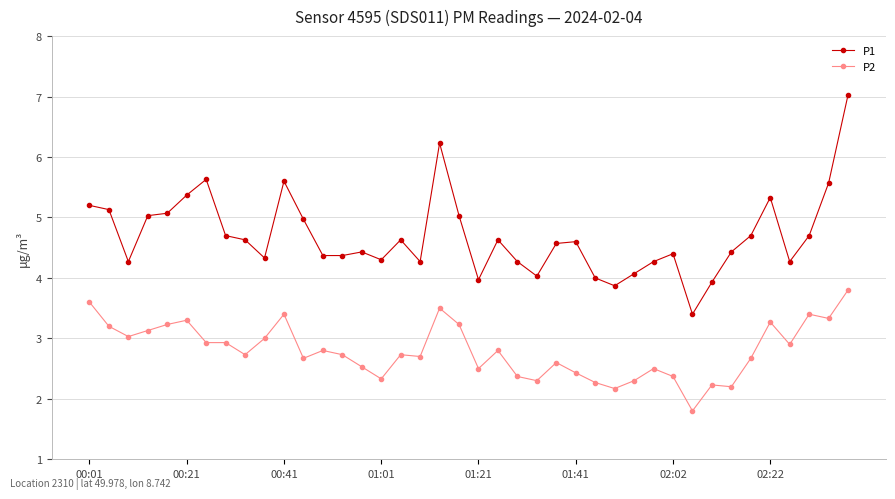

True or false: P1 and P2 cross at least once.

False